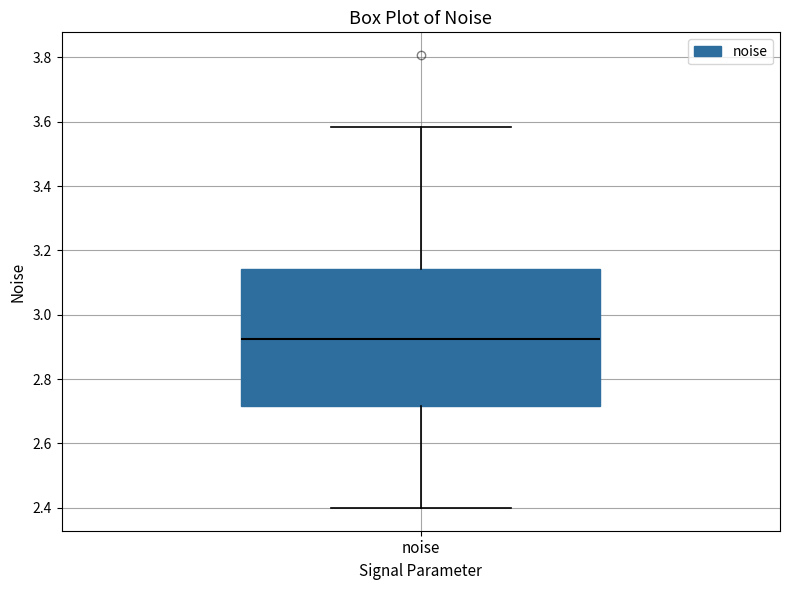

Read this box plot against the y-axis: the position of the median line, the range covered by the box, and the ends of both whiskers. The values are not printed on the chart, so give them approximately, as read against the axis.

median 2.92, box 2.72 to 3.14, whiskers 2.40 to 3.58